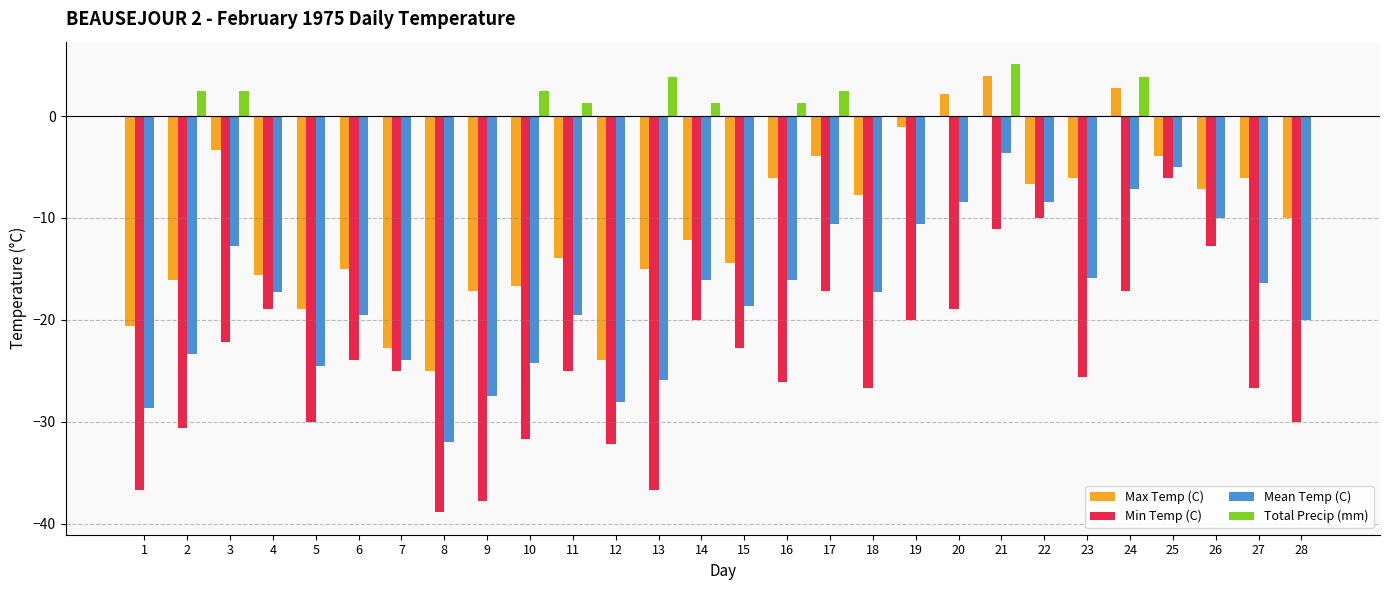

Read the Min Temp (C) value at 15.

-22.8